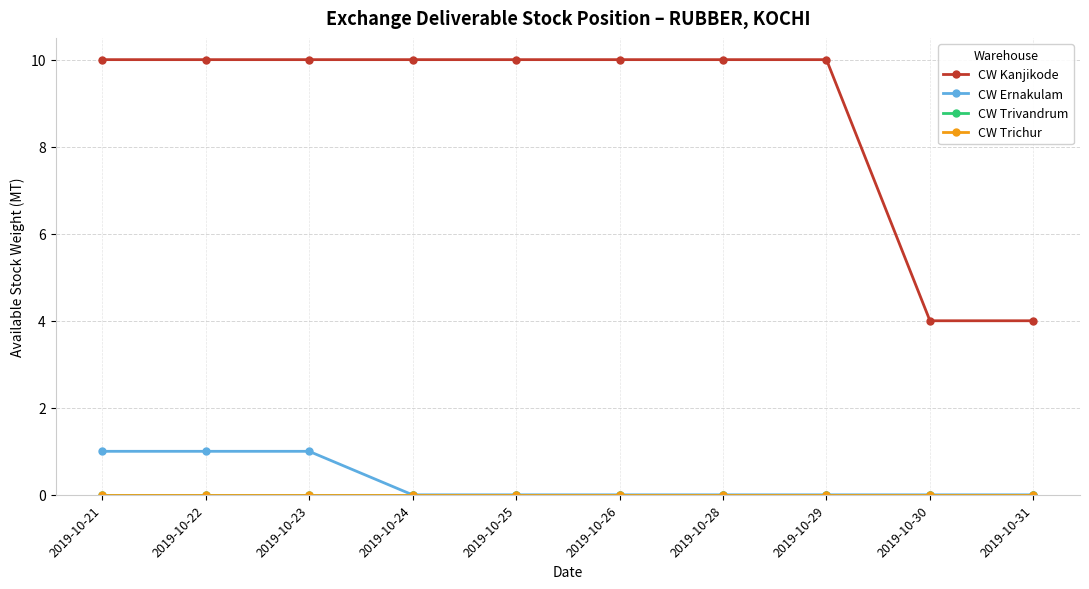

Is this an area chart (filled region under the line)?

No